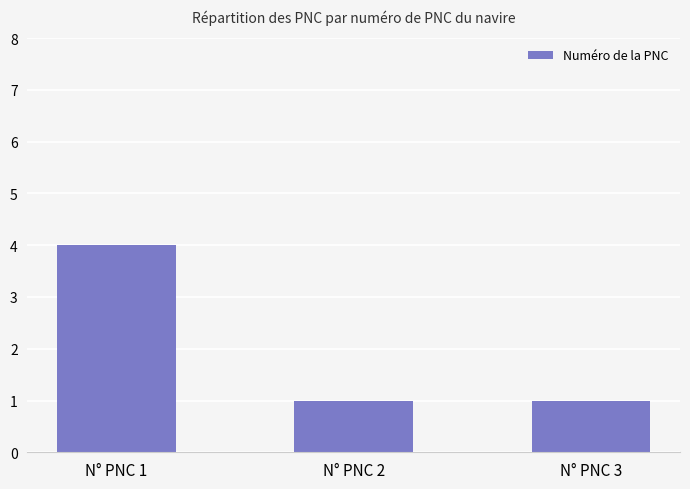

Approximately how many times larger is the value at N° PNC 2 compared to N° PNC 3?

1.0